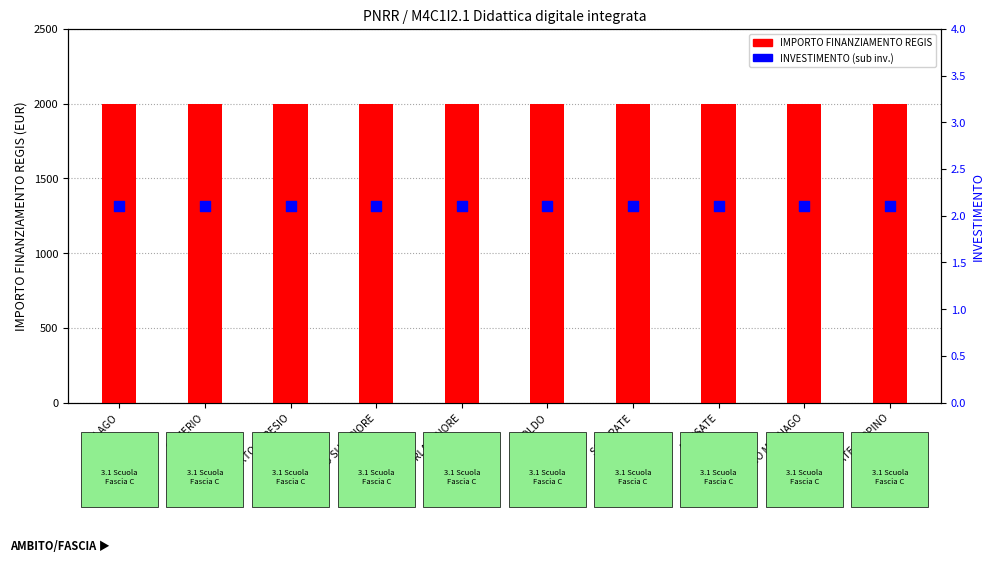

What is the total value across all series at PORTO CERESIO?

2002.1